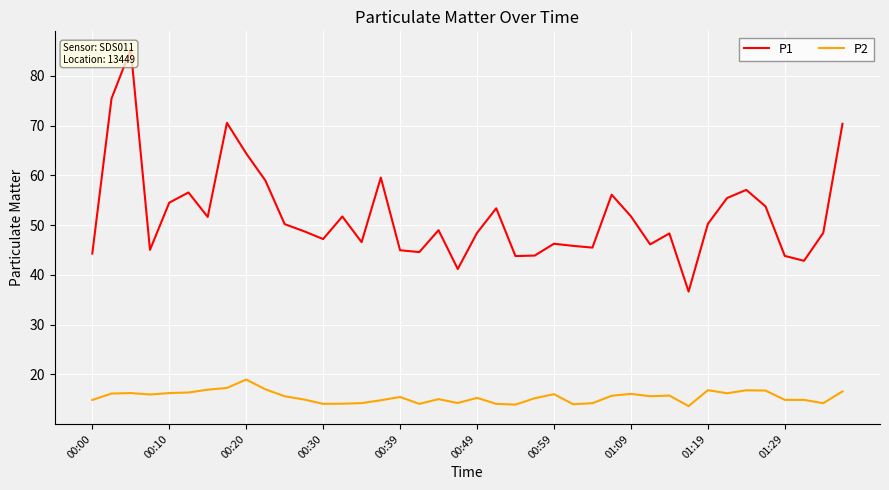

True or false: P2 and P1 cross at least once.

False